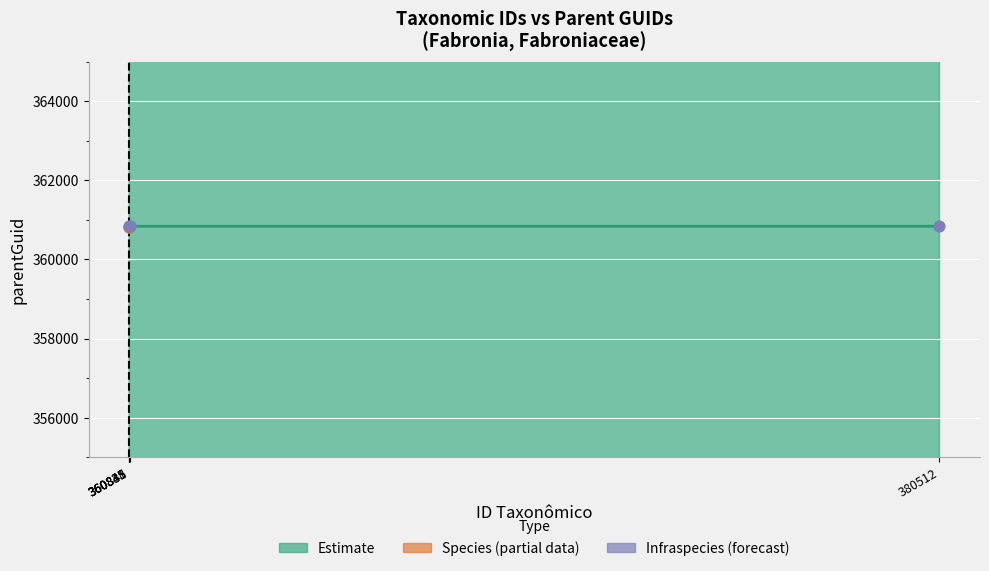

What is the change in value from 360835 to 380512?

+8